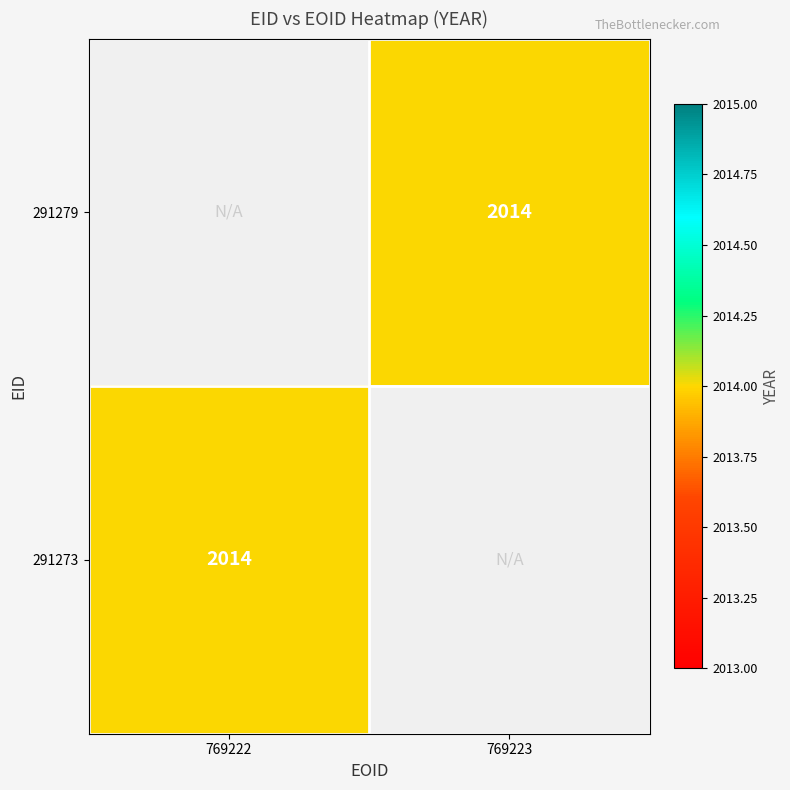

Rank the series by their maximum value, from highest to lowest.

291279, 291273